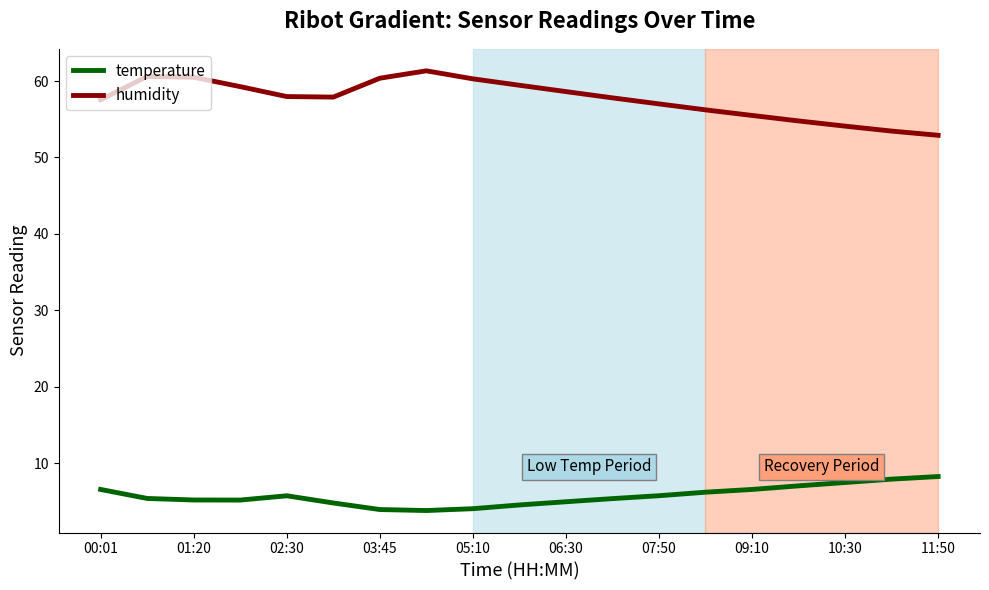

Which series has the largest total across all categories?

humidity